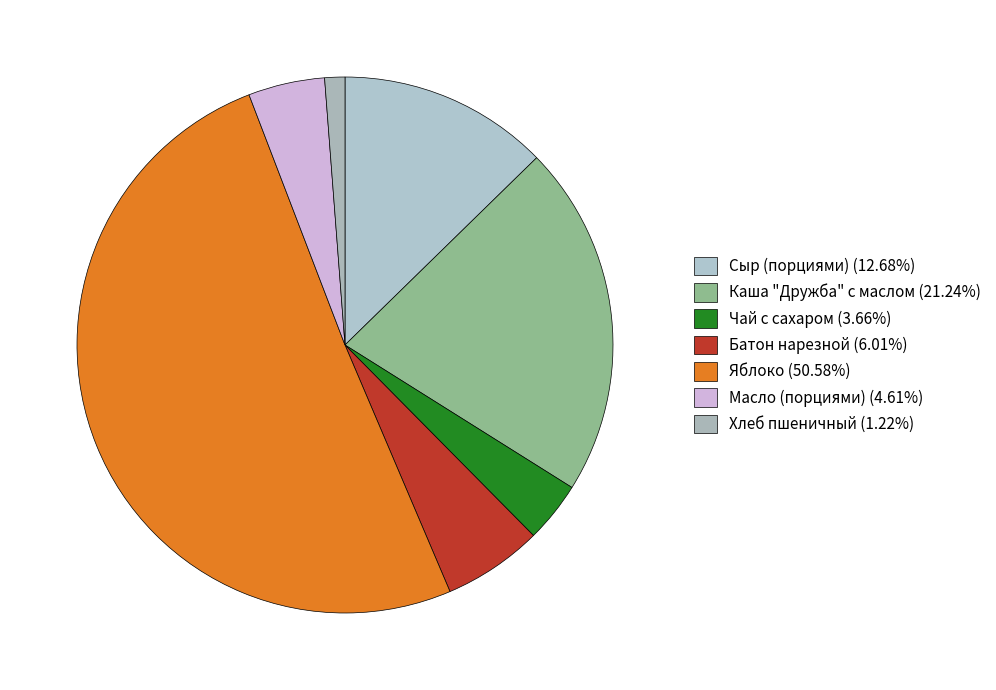

To the nearest percent, what is the difference between the largest and smallest slice percentages?

49%